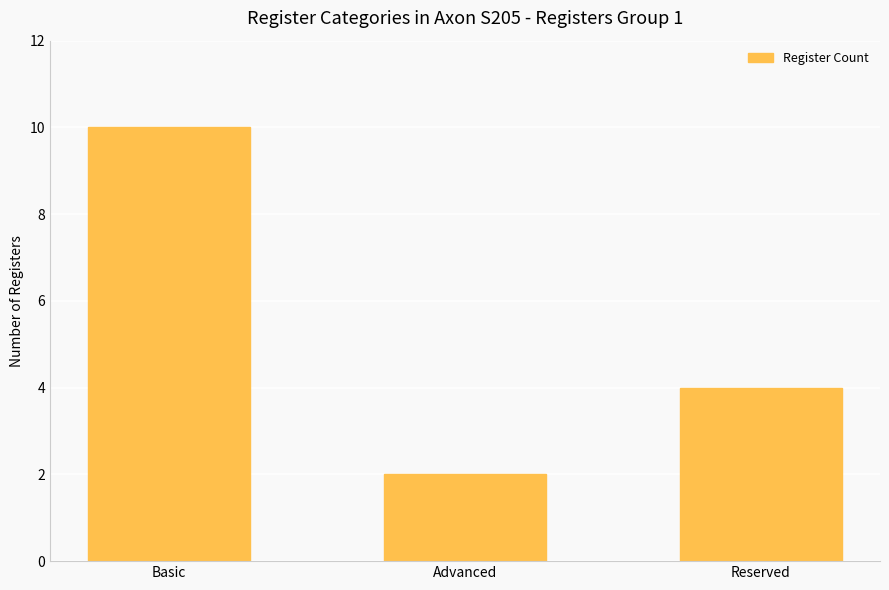

What is the label of the 2nd bar from the right?

Advanced